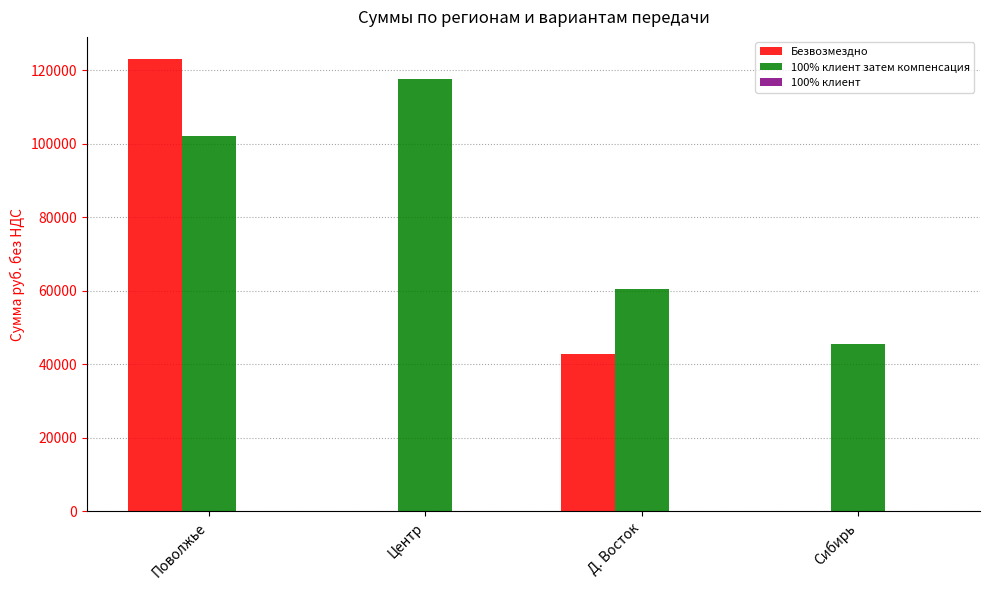

What is the sum of the 100% клиент затем компенсация values at Центр and Сибирь?

163216.1